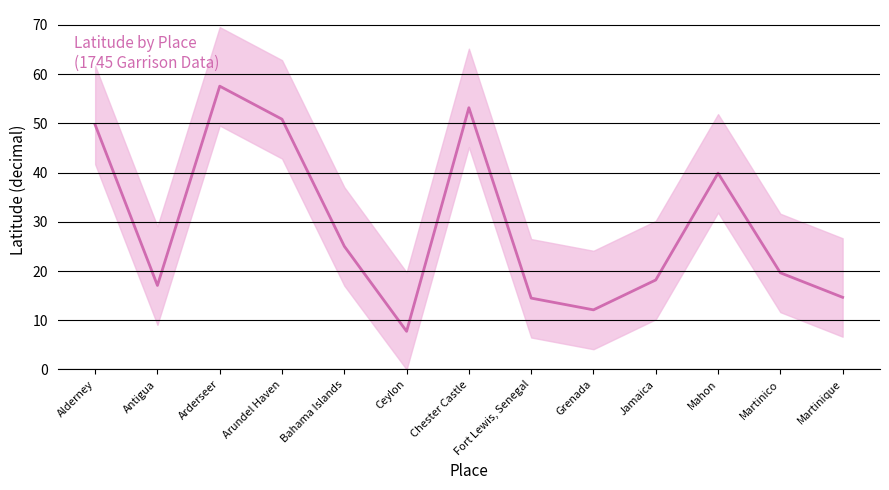

List the labels in order of value, smallest first.

Ceylon, Grenada, Fort Lewis, Senegal, Martinique, Antigua, Jamaica, Martinico, Bahama Islands, Mahon, Alderney, Arundel Haven, Chester Castle, Arderseer